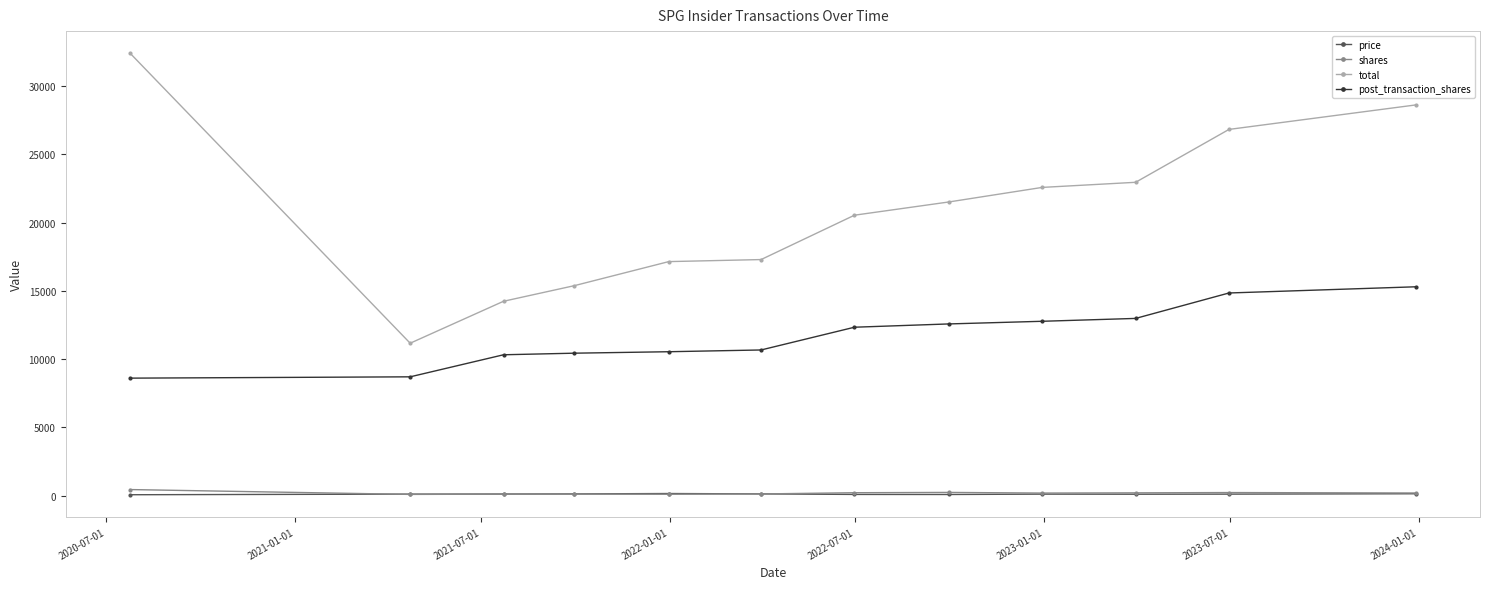

What is the difference between the maximum and second lowest values in the total series?

18172.3